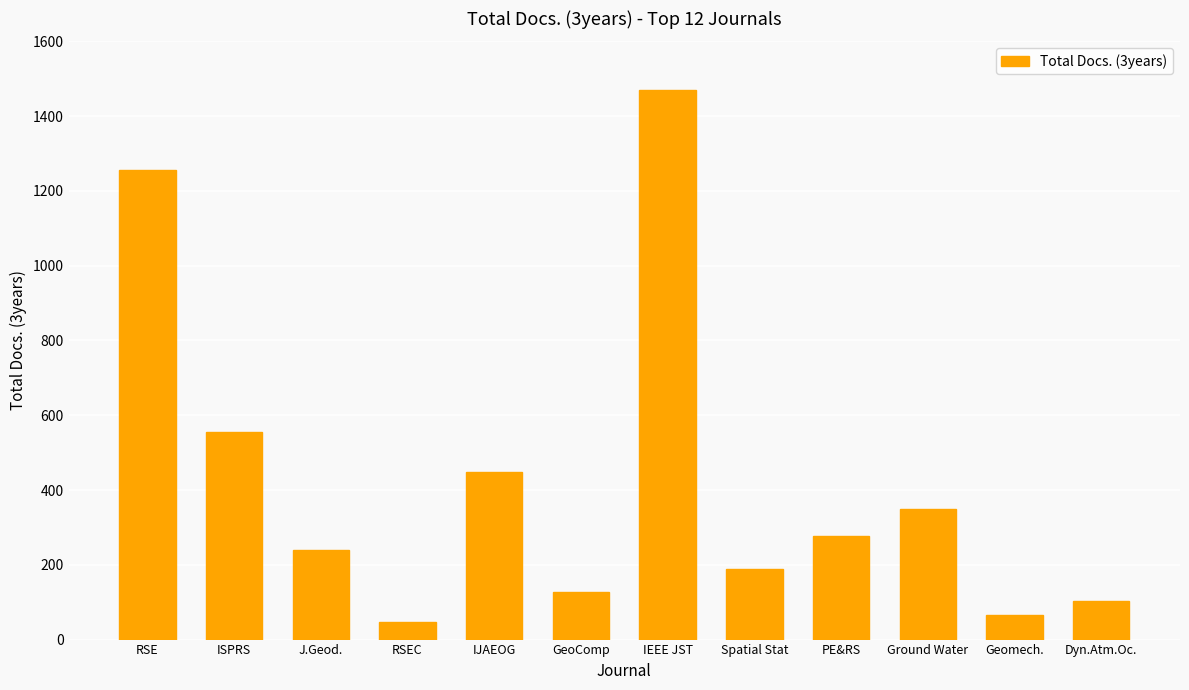

Rank the categories by value from highest to lowest.

IEEE JST, RSE, ISPRS, IJAEOG, Ground Water, PE&RS, J.Geod., Spatial Stat, GeoComp, Dyn.Atm.Oc., Geomech., RSEC